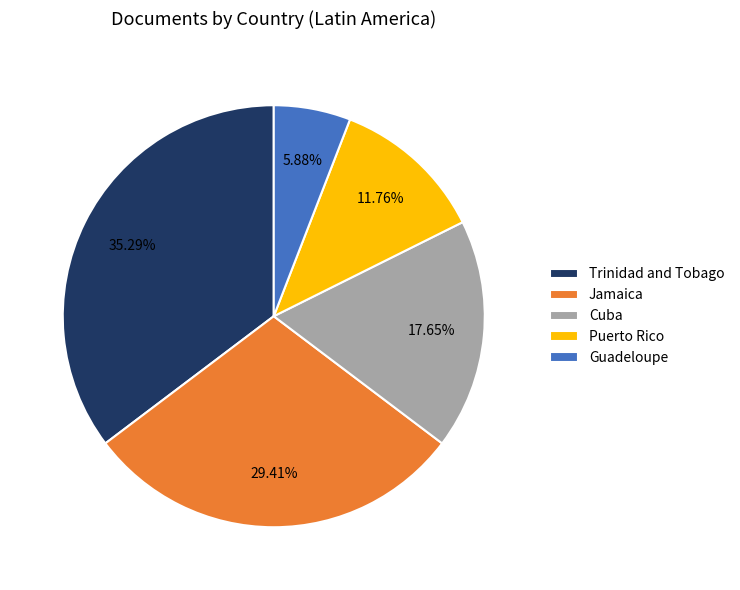

Count the number of slices in the pie.

5